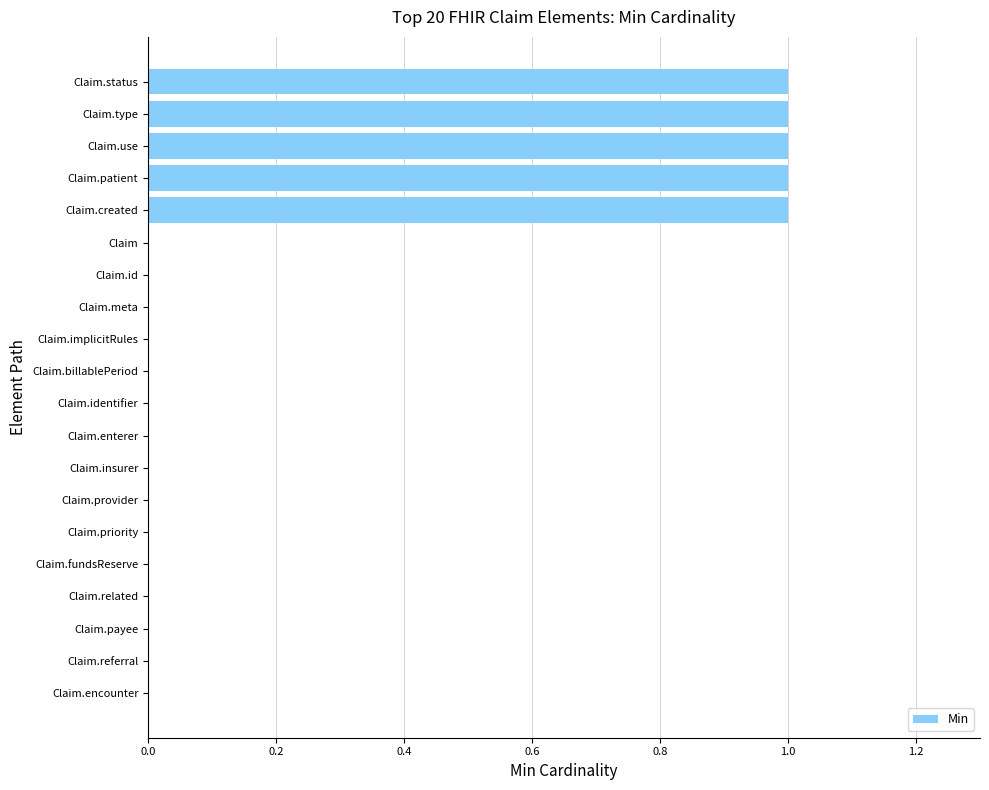

The value at Claim.priority is -1. True or false?

False